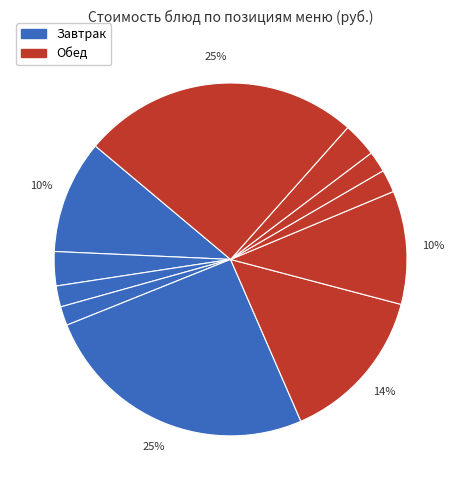

How many slices are in this pie chart?

11